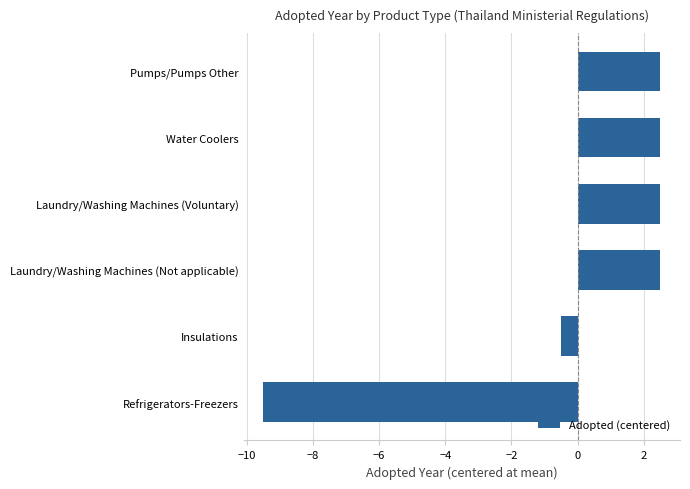

The chart shows a value of -0.5 at Insulations. True or false?

True